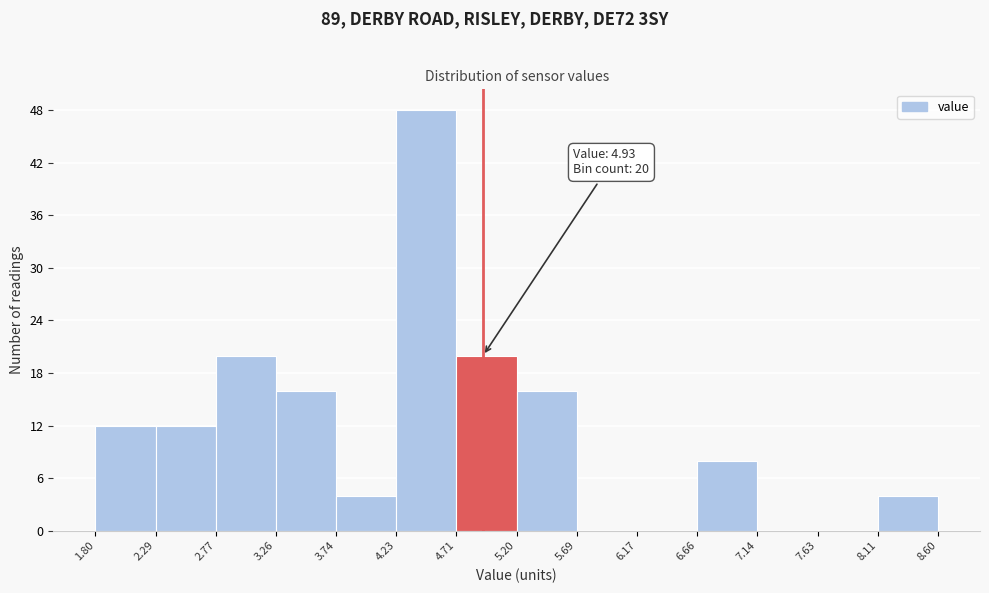

Over which range of the x-axis is the bar tallest?

4.23 to 4.71